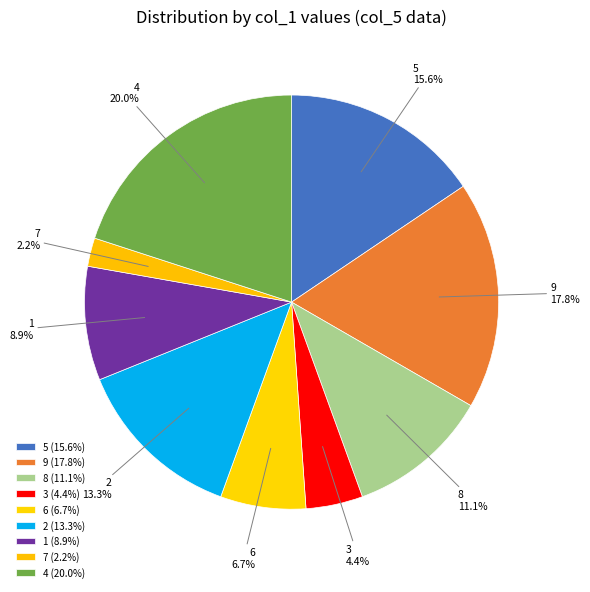

How many segments does this pie chart have?

9